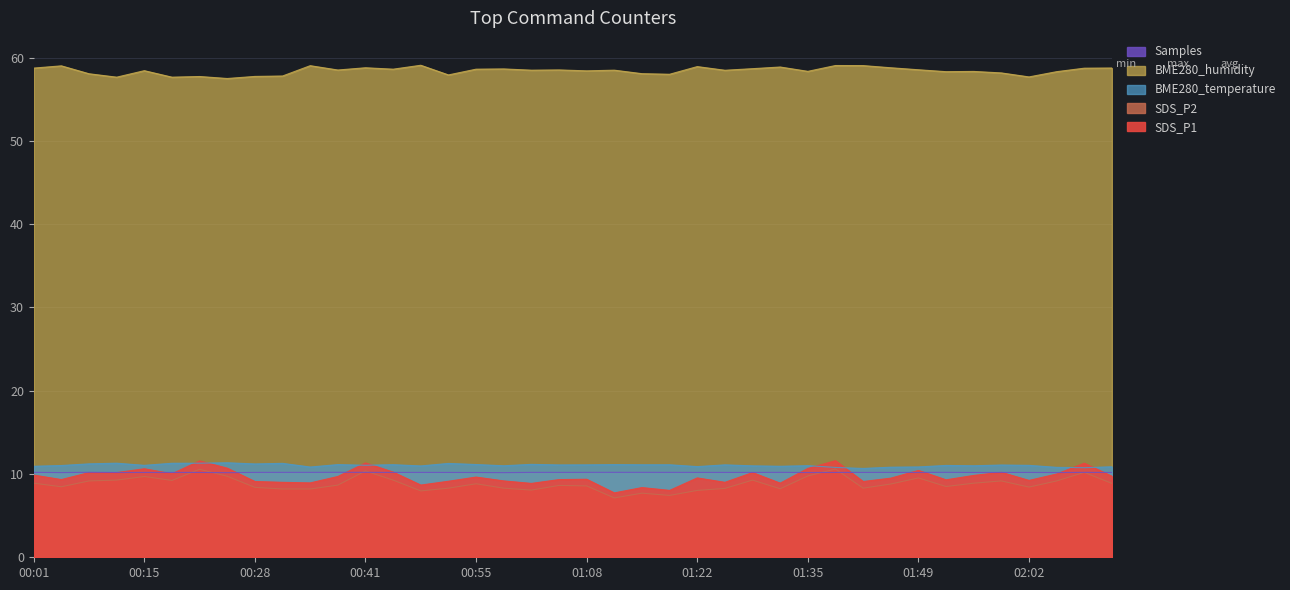

Between 00:18 and 01:08, which is larger?

00:18